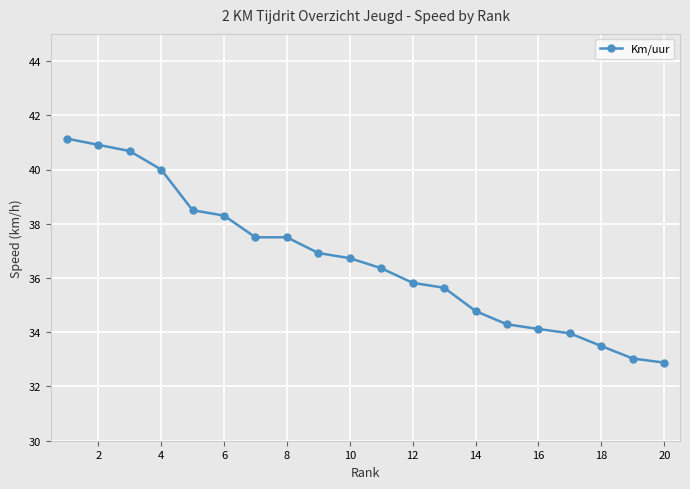

What is the value of the 9th point from the left?

36.9